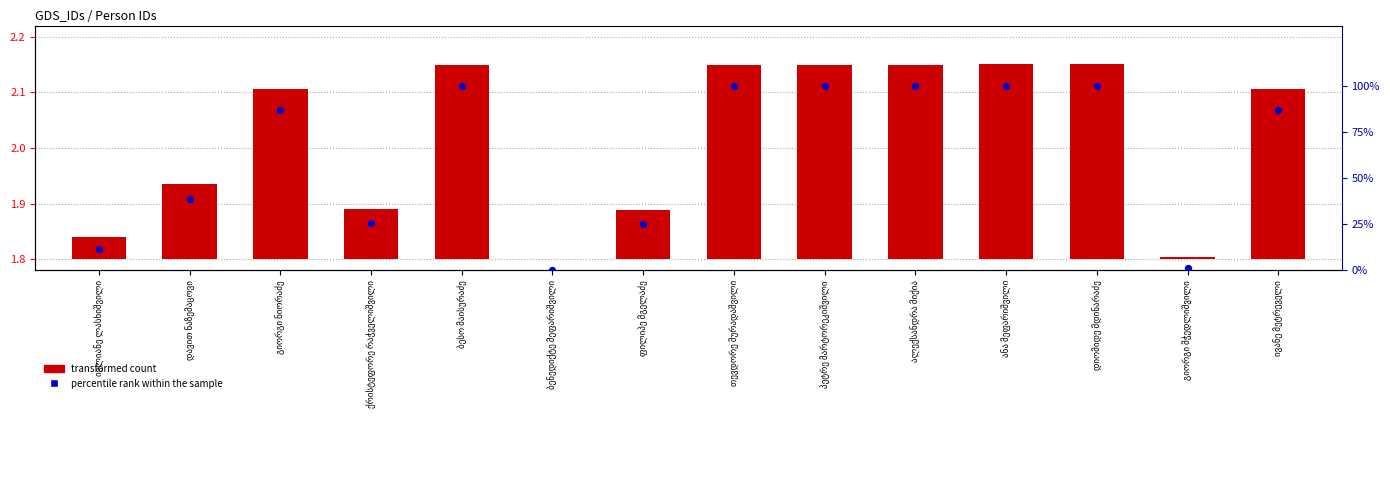

What is the total value across all series at ანა მეფარიშვილი?

100.3